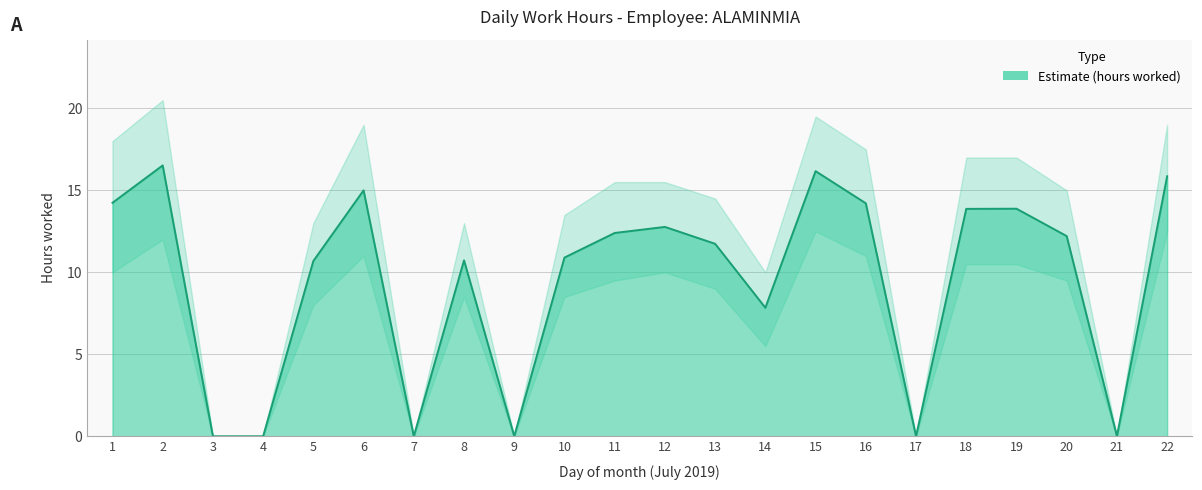

Count the number of categories in the chart.

22